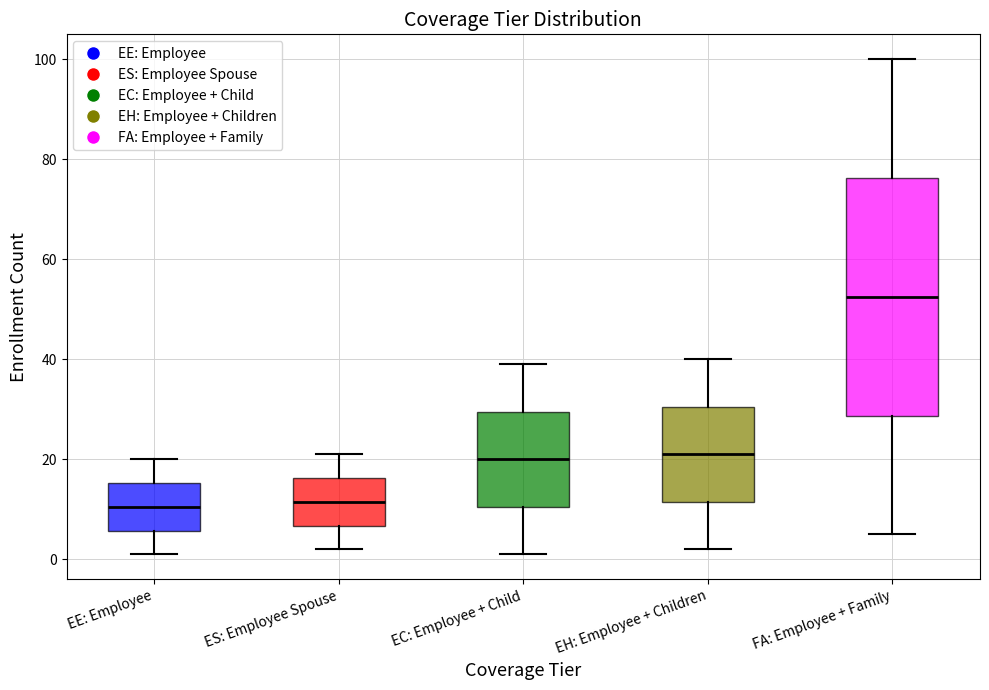

Comparing the boxes themselves (not the whiskers), which one is the tallest?

FA: Employee + Family